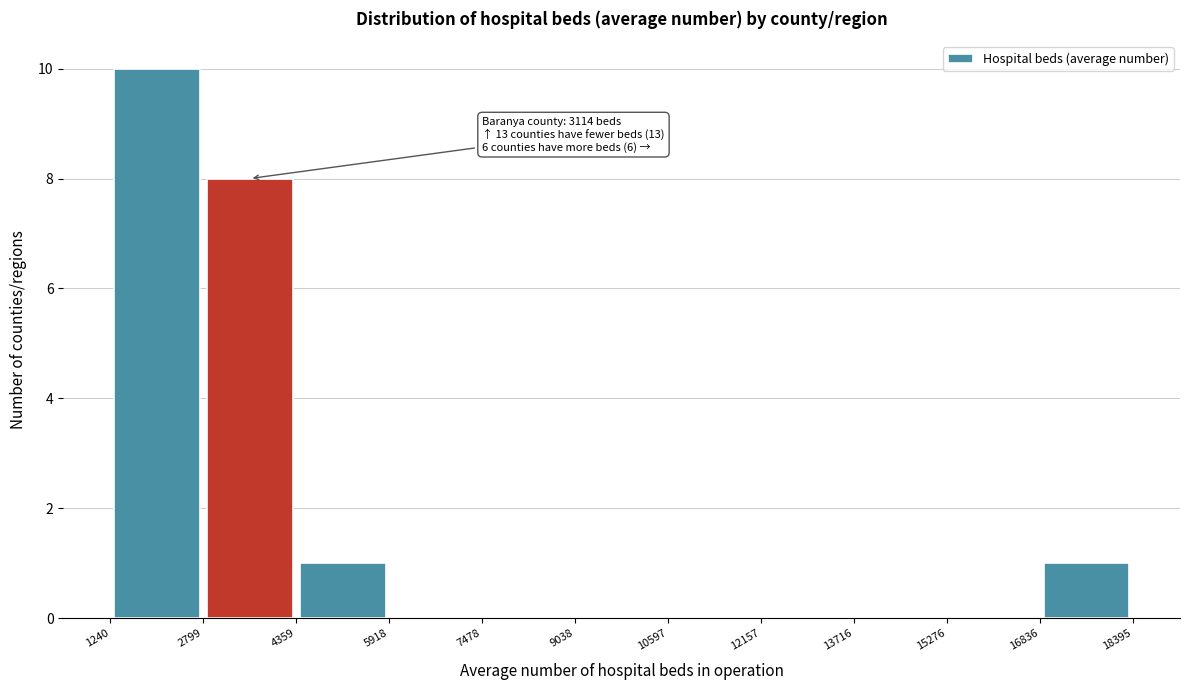

Over which range of the x-axis is the bar tallest?

1240 to 2799